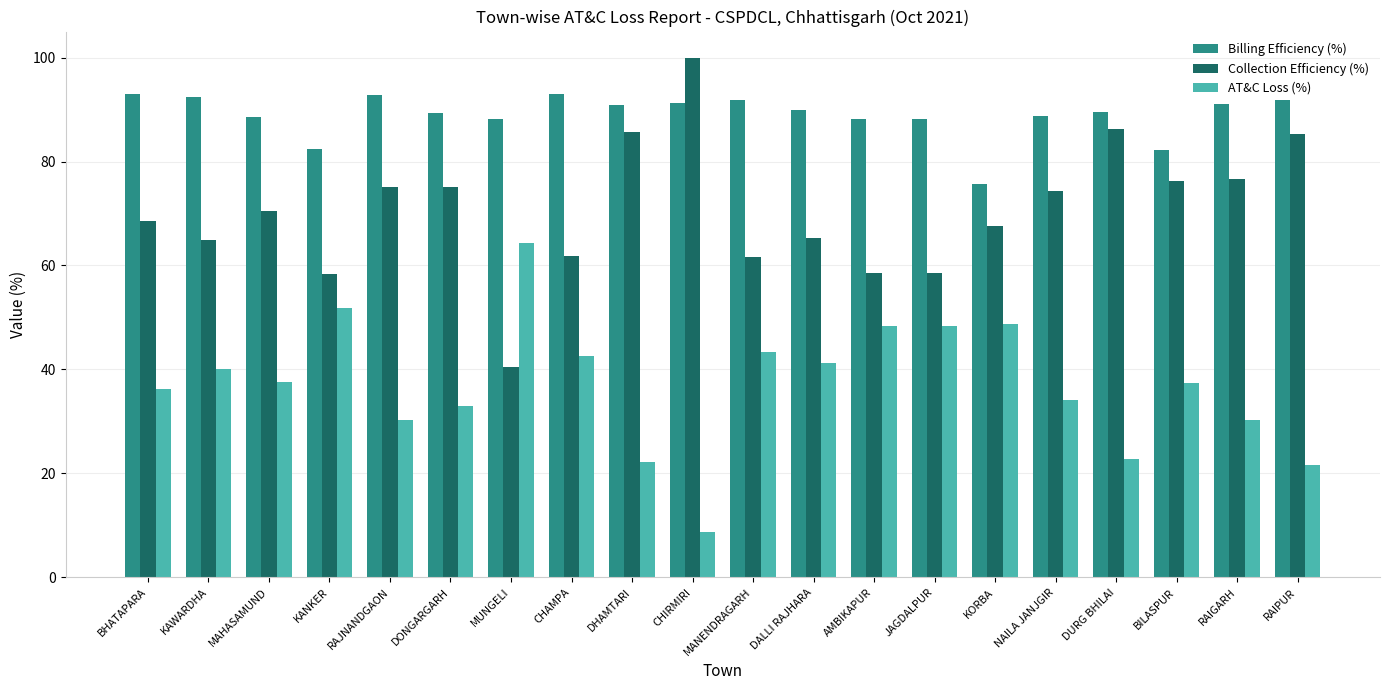

Which category has the highest value in the AT&C Loss (%) series?

MUNGELI